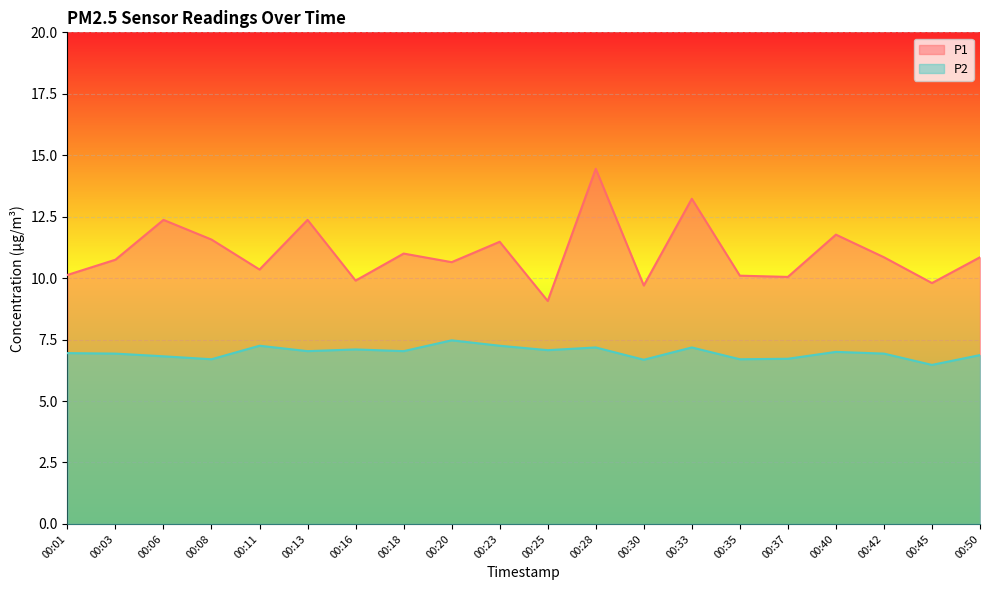

True or false: P1 and P2 cross at least once.

False